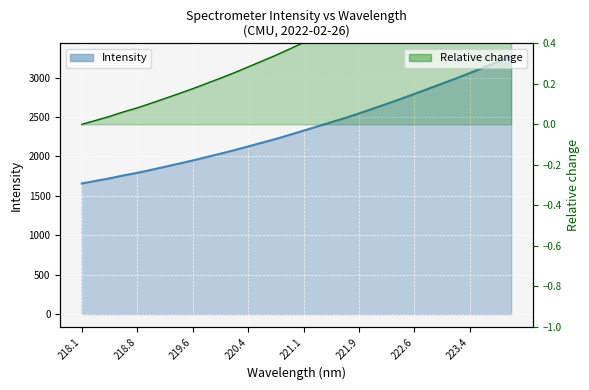

How many categories are shown in the chart?

32